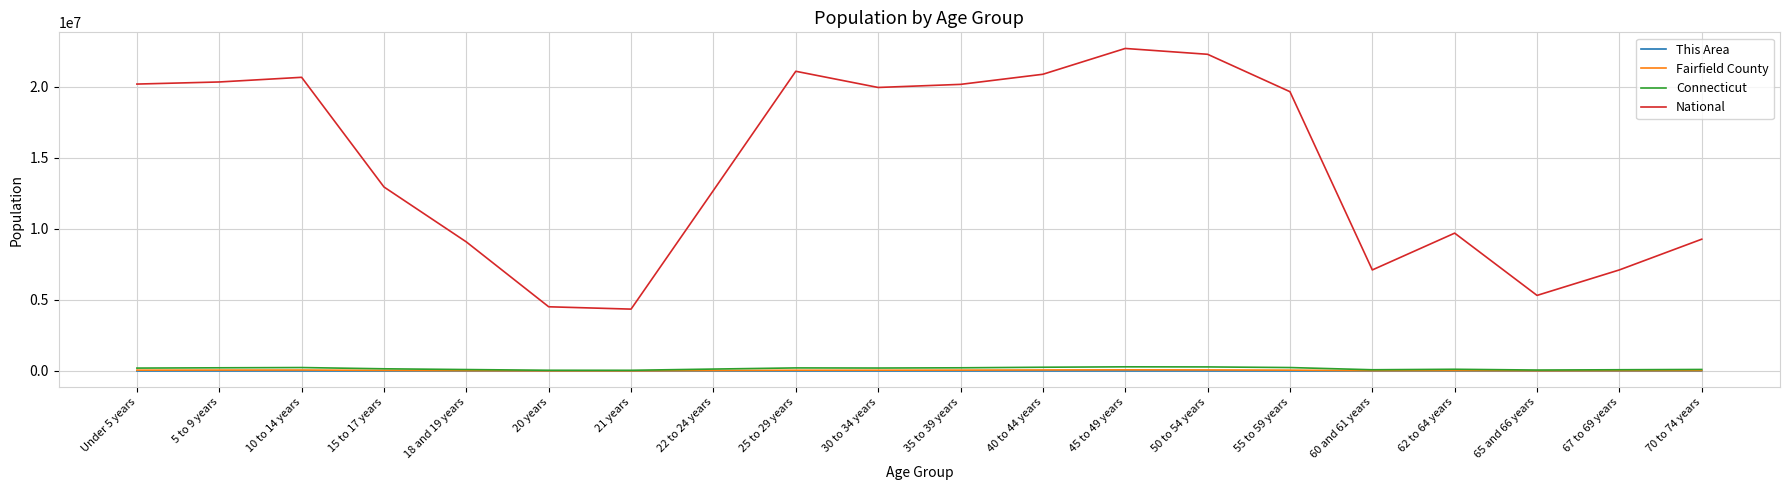

How many distinct data groups are displayed?

4